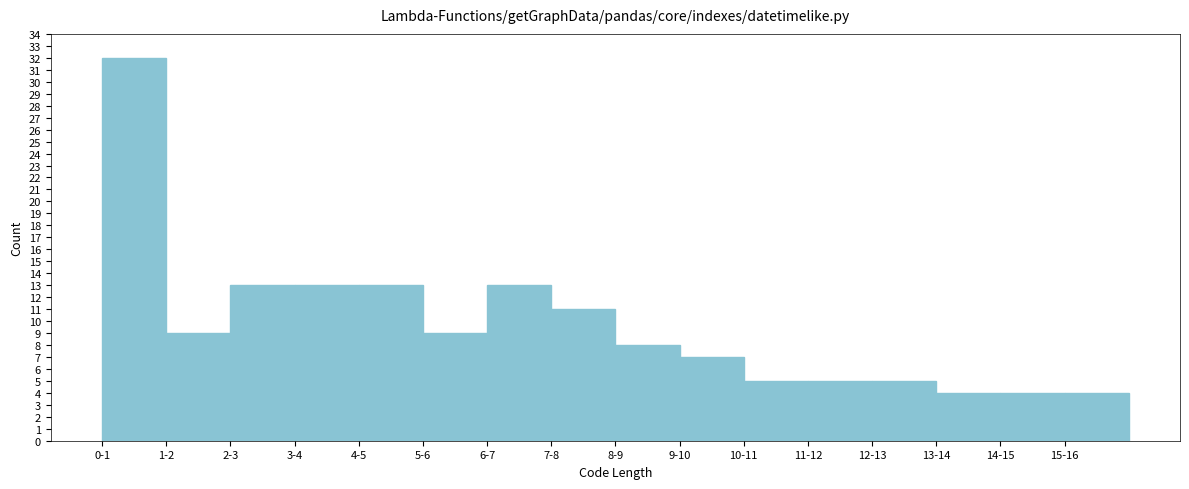

Reading left to right, list all the values displayed in this chart.

32	9	13	13	13	9	13	11	8	7	5	5	5	4	4	4